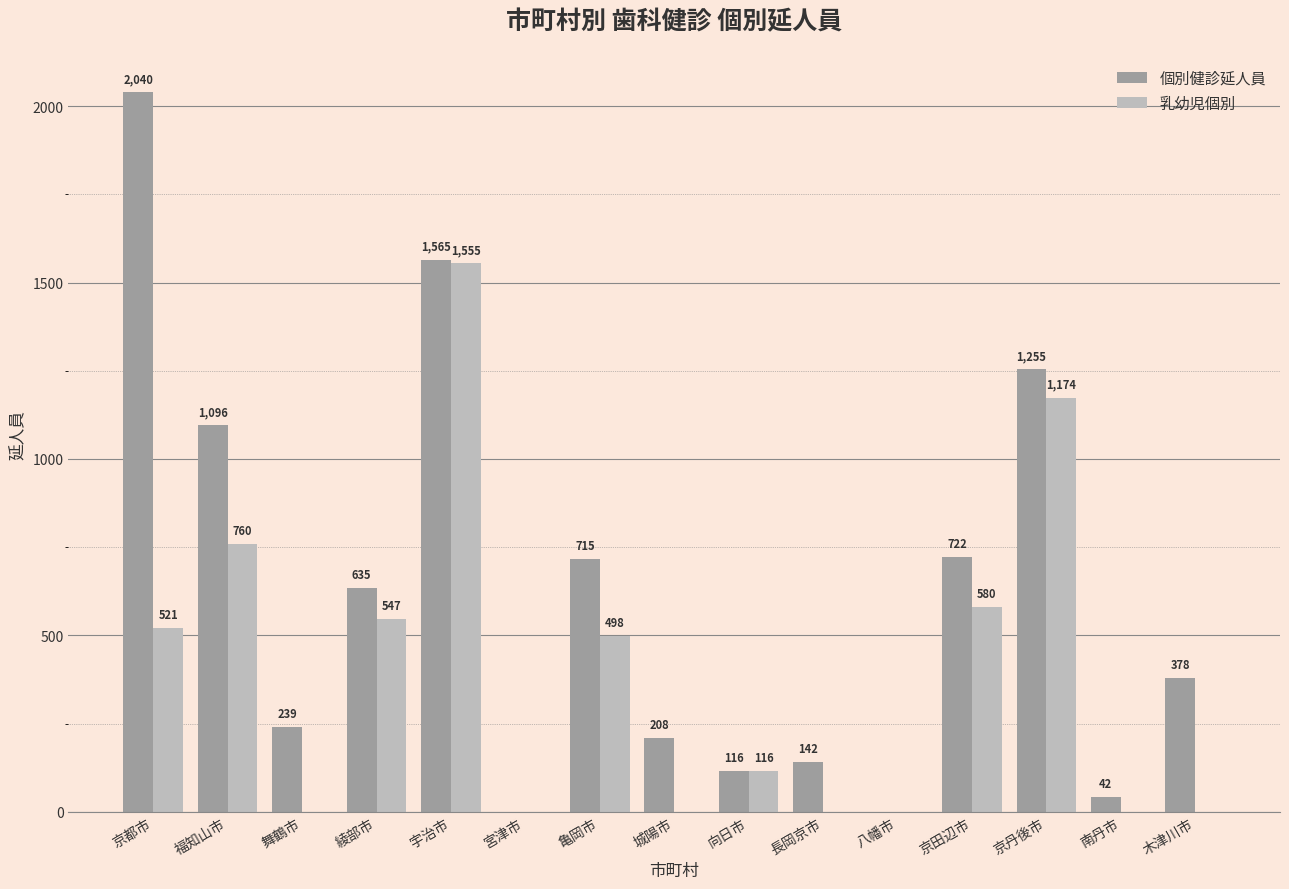

The 乳幼児個別 series shows -726 at 八幡市. True or false?

False